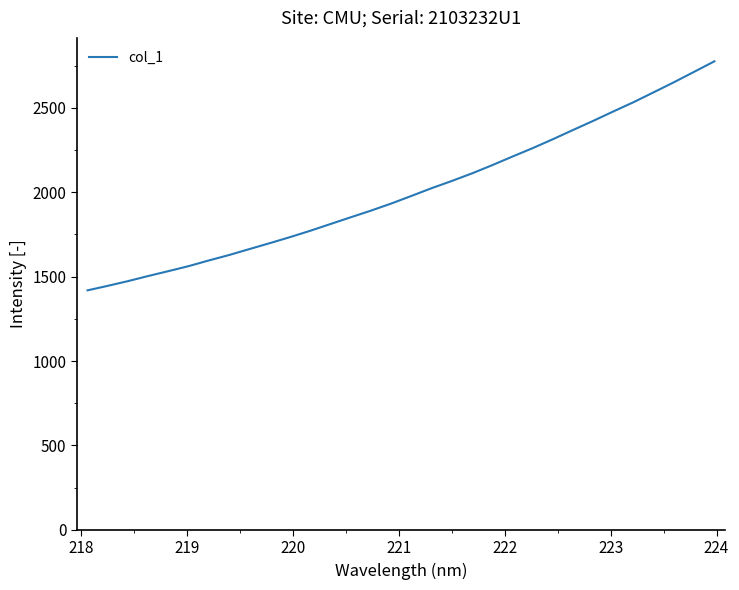

What is the minimum value shown in the chart?

1419.1